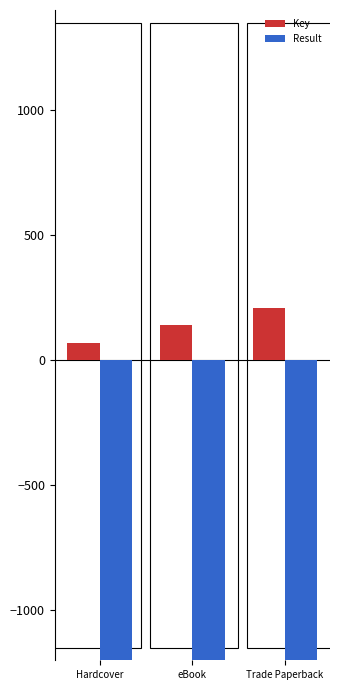

Does the chart contain stacked bars?

No